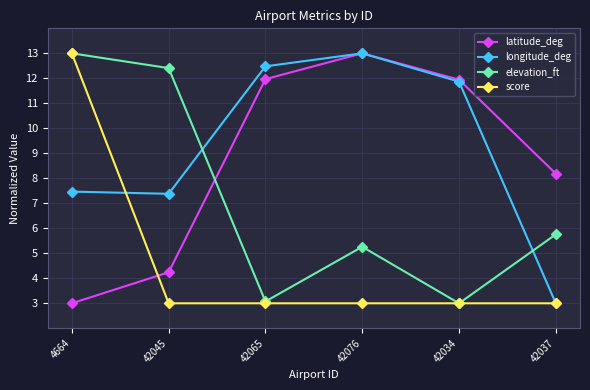

Is it true that longitude_deg equals 12.5 at 42065?

True